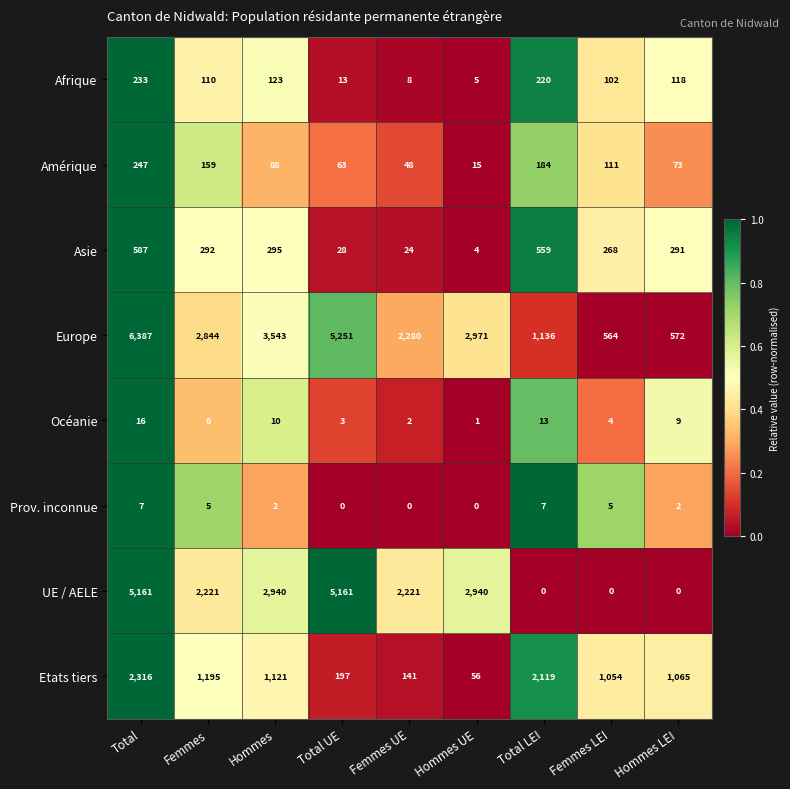

Which series has the widest spread of values?

Europe